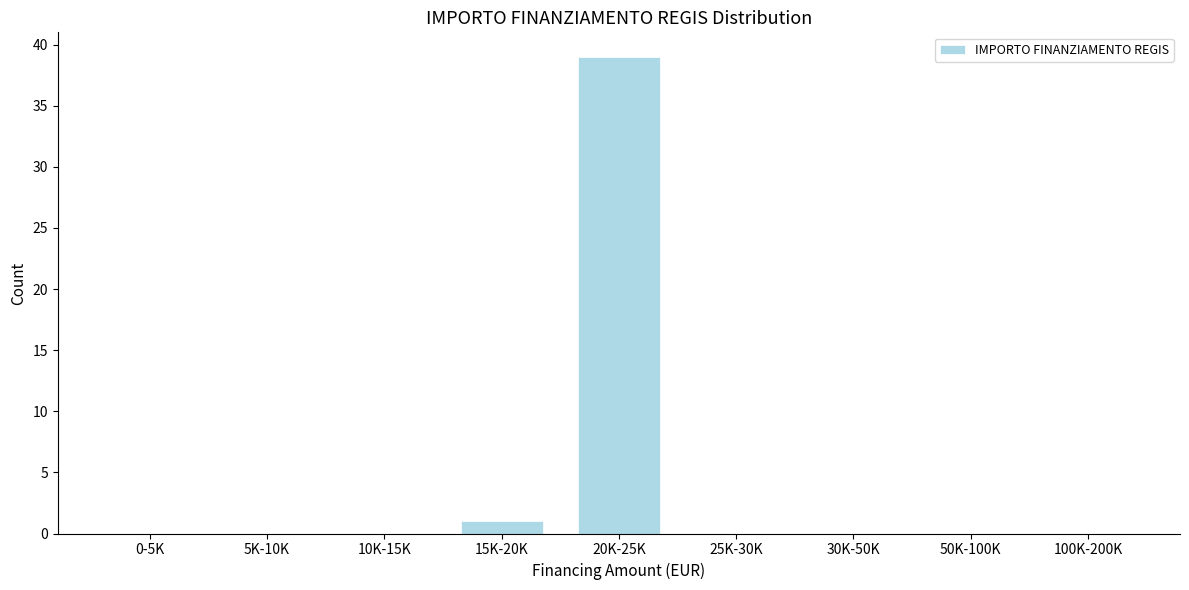

Reading left to right, list all the values displayed in this chart.

0-5K=0	5K-10K=0	10K-15K=0	15K-20K=1	20K-25K=39	25K-30K=0	30K-50K=0	50K-100K=0	100K-200K=0